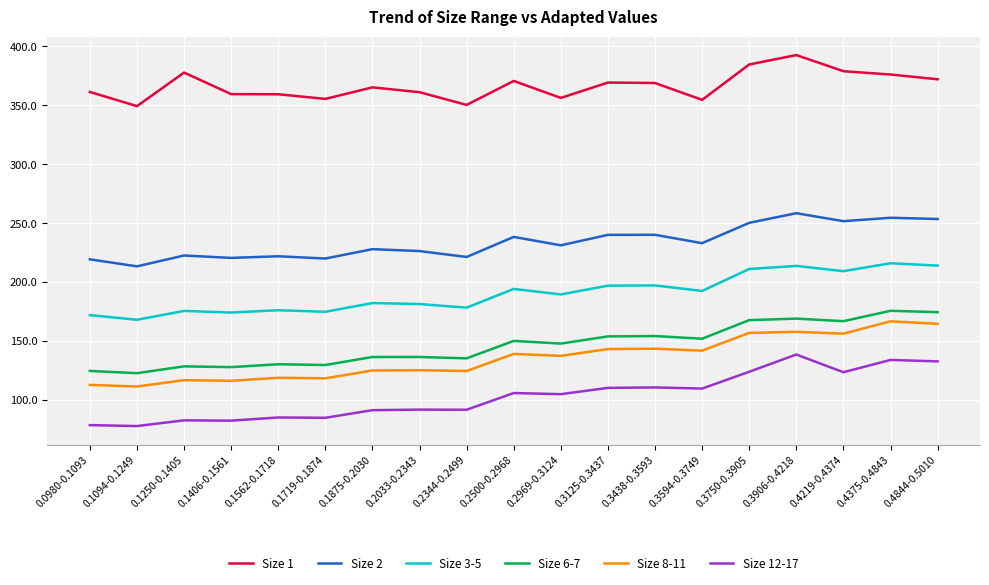

What is the smallest value displayed?

77.8